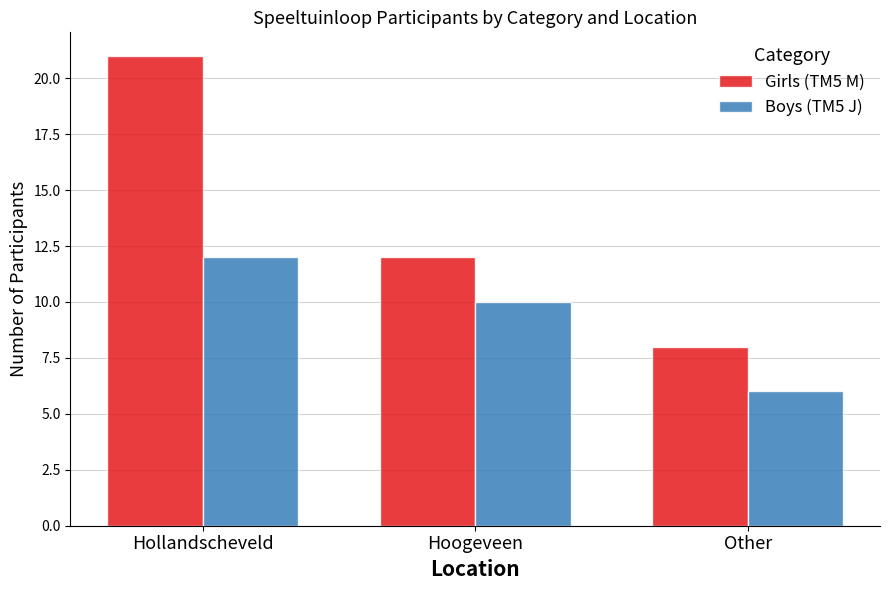

Where is Girls (TM5 M) nearest to the value 14?

Hoogeveen